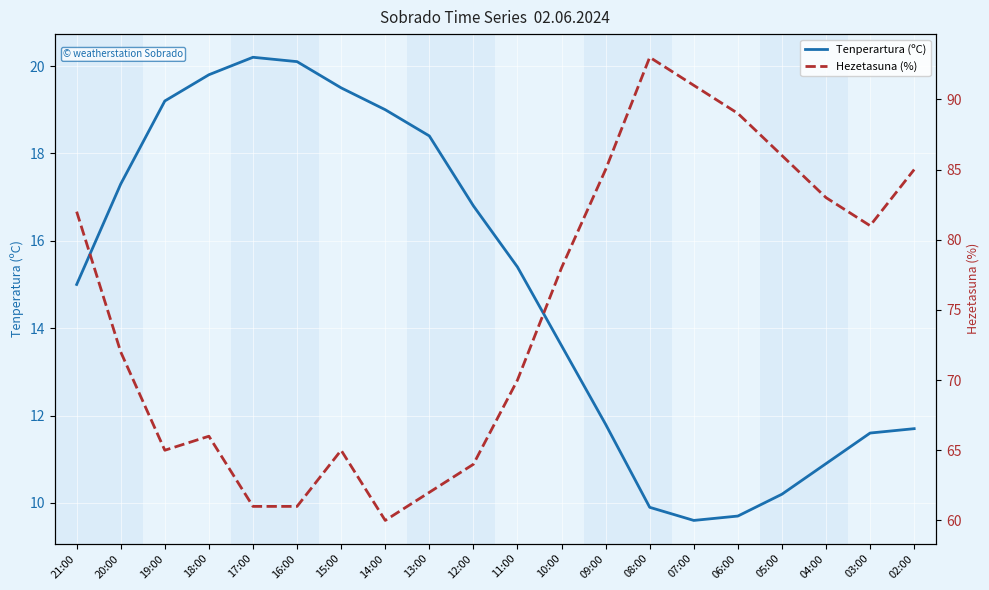

How many distinct data groups are displayed?

2